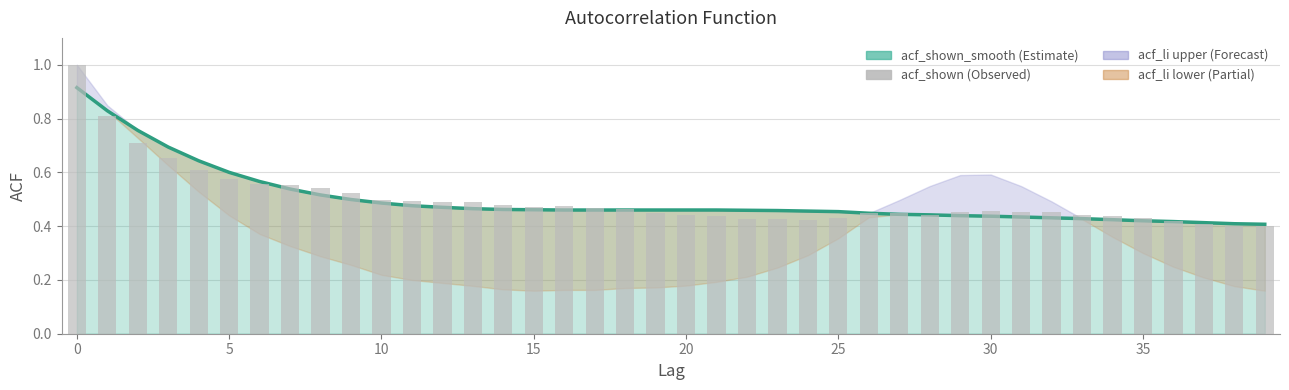

Which series has the widest spread of values?

acf_shown